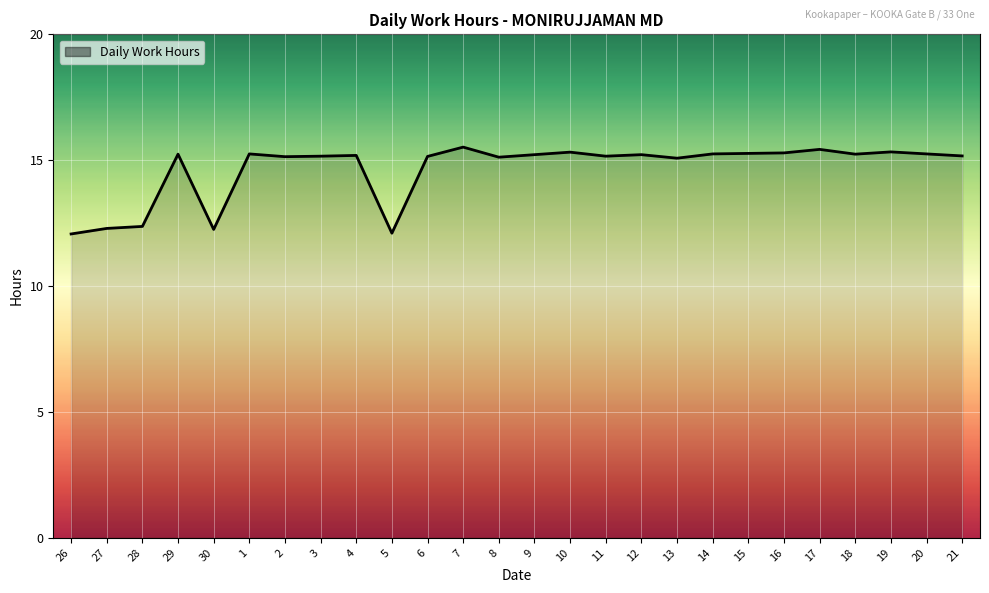

The chart shows a value of 15.3 at 15. True or false?

True